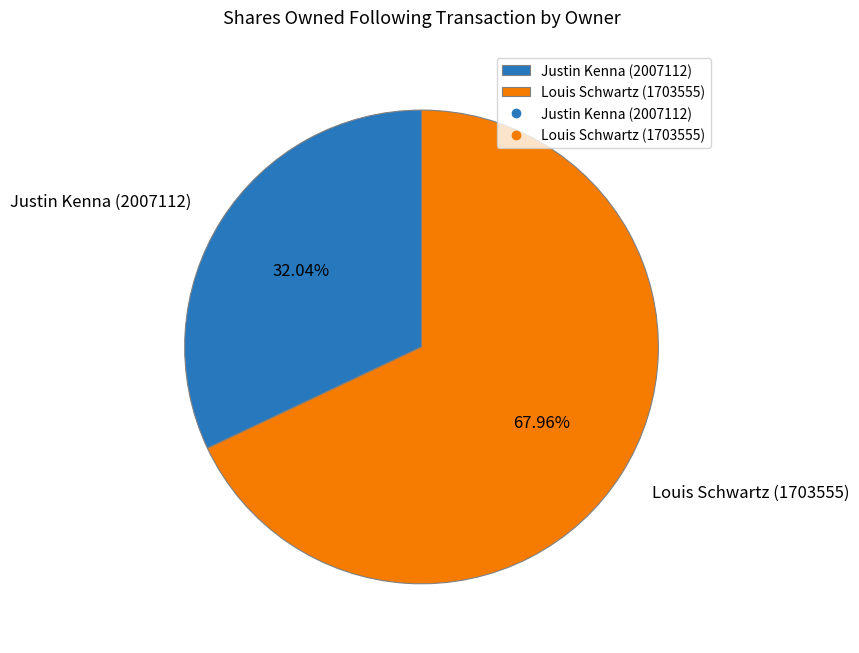

To the nearest percent, what is the difference between the Louis Schwartz (1703555) and Justin Kenna (2007112) slice percentages?

36%